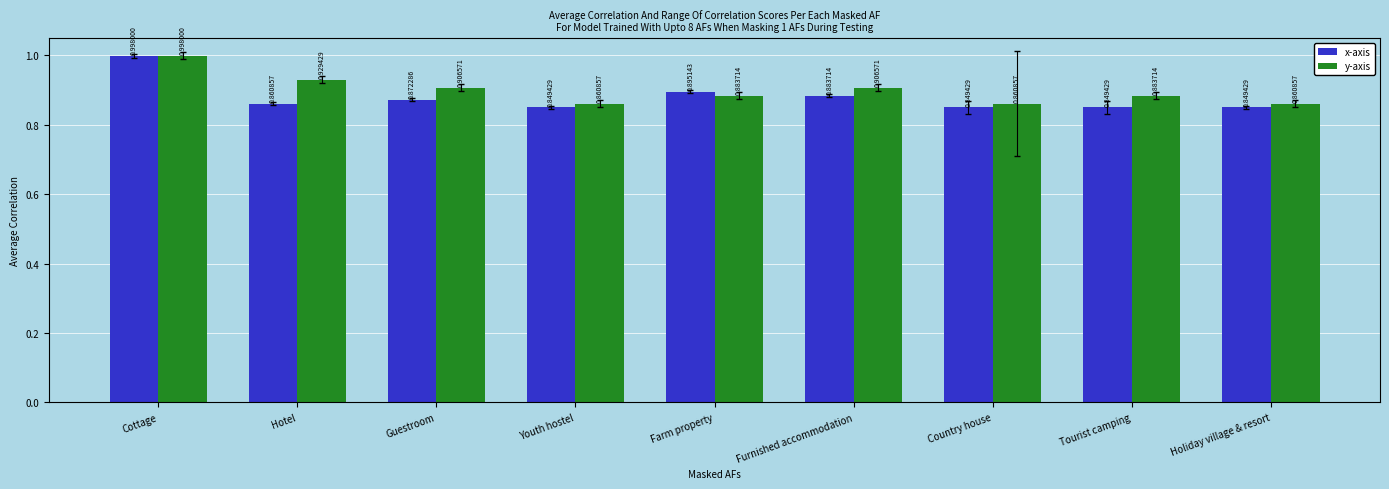

Rank the series at Holiday village & resort from highest to lowest value.

y-axis, x-axis